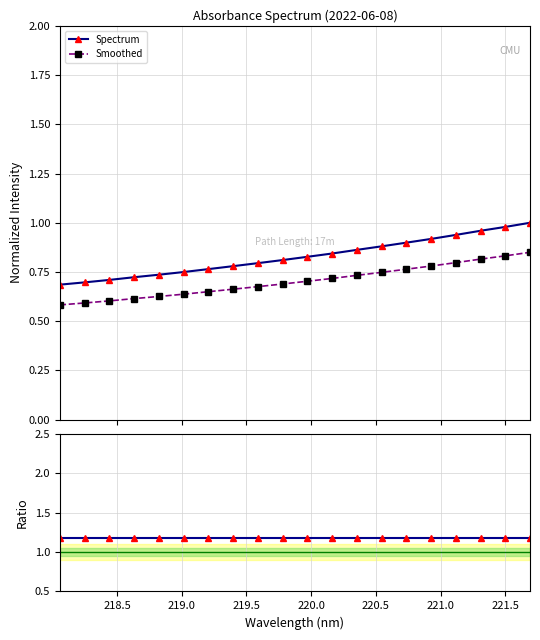

True or false: Spectrum and Smoothed cross at least once.

False